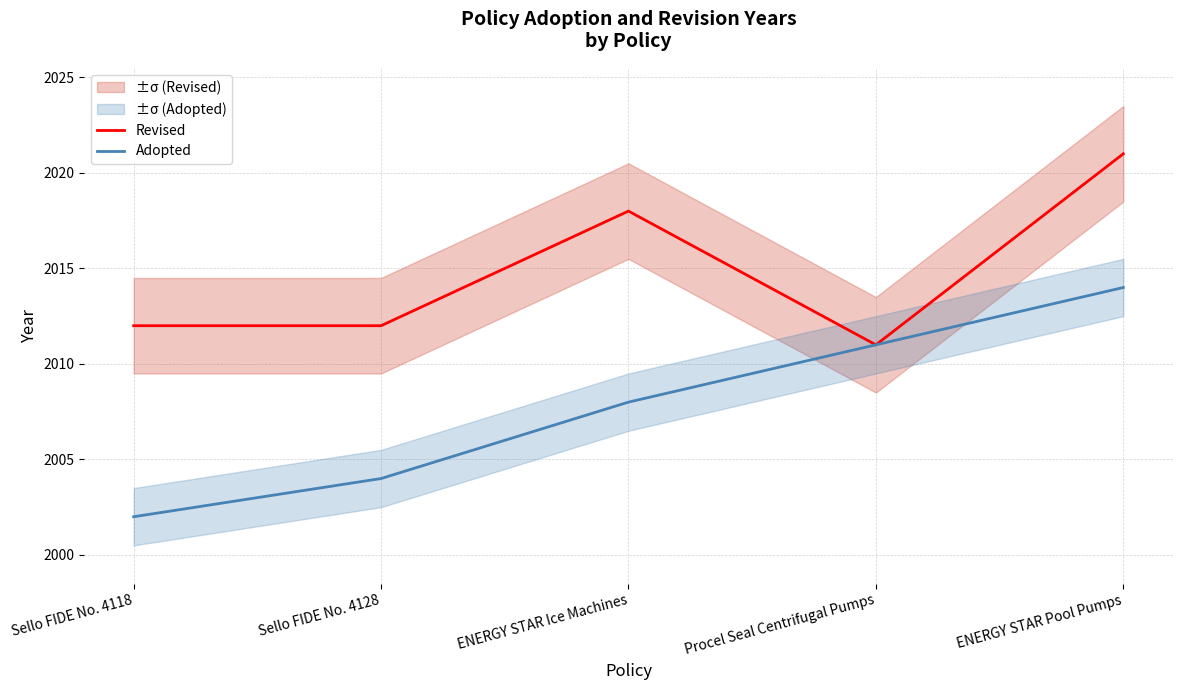

What are all the series names shown in the legend?

Revised, Adopted